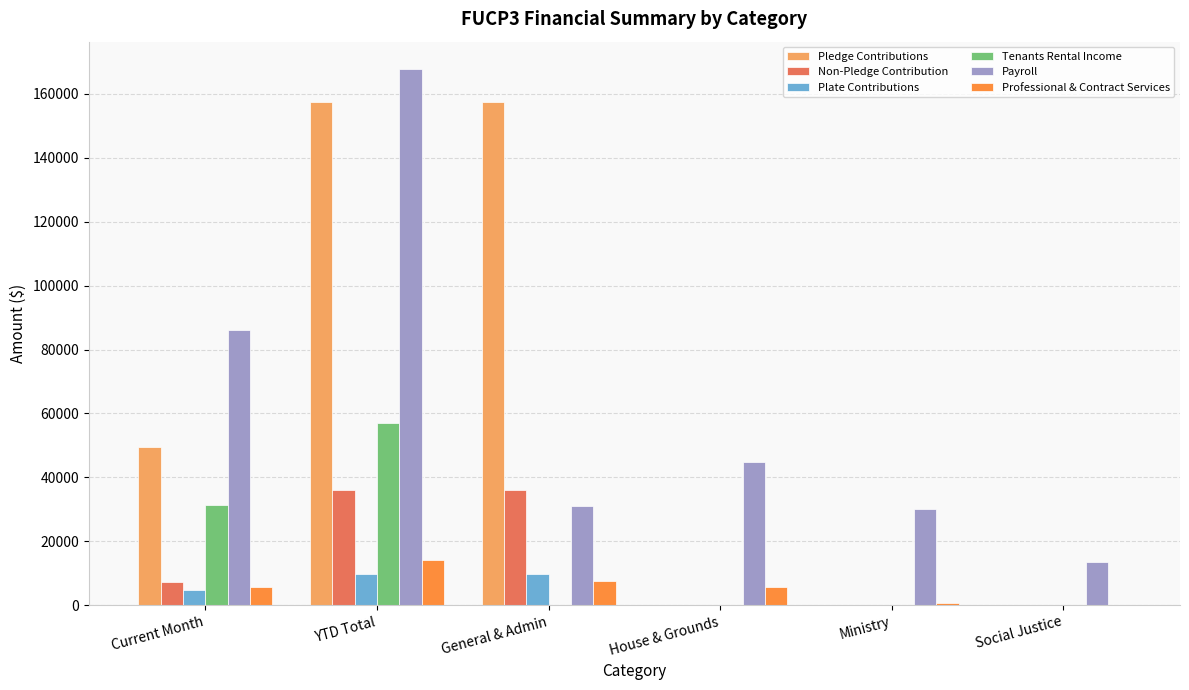

Are the bars grouped side by side (vs. stacked)?

Yes